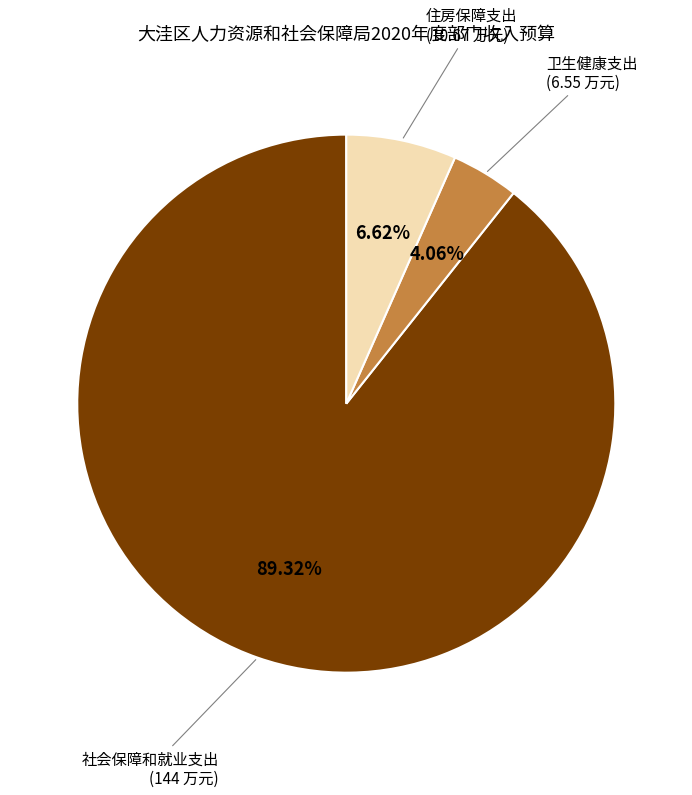

Does any single category account for the majority?

Yes